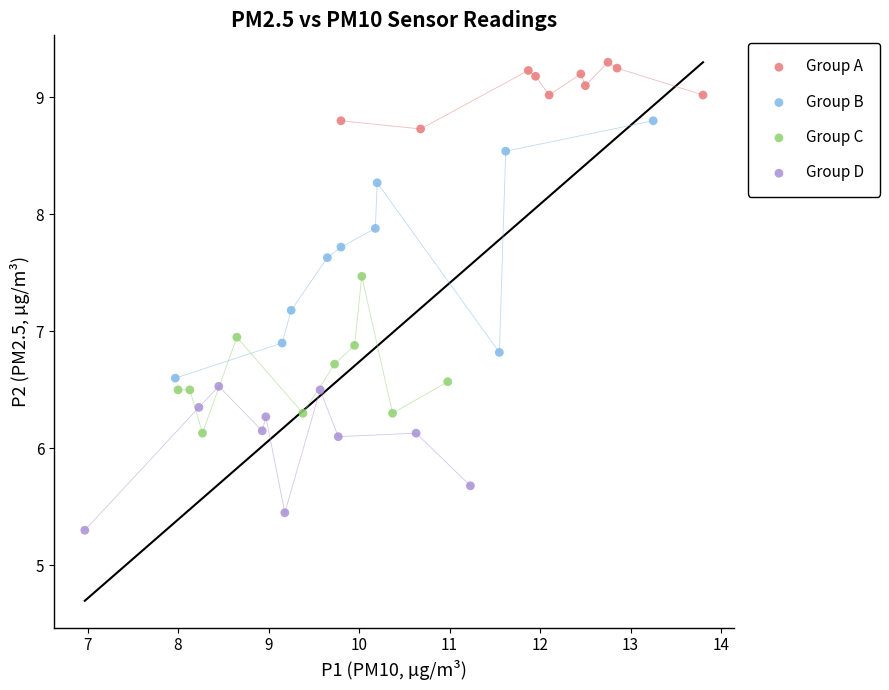

Which series contains the highest Y value?

Group A